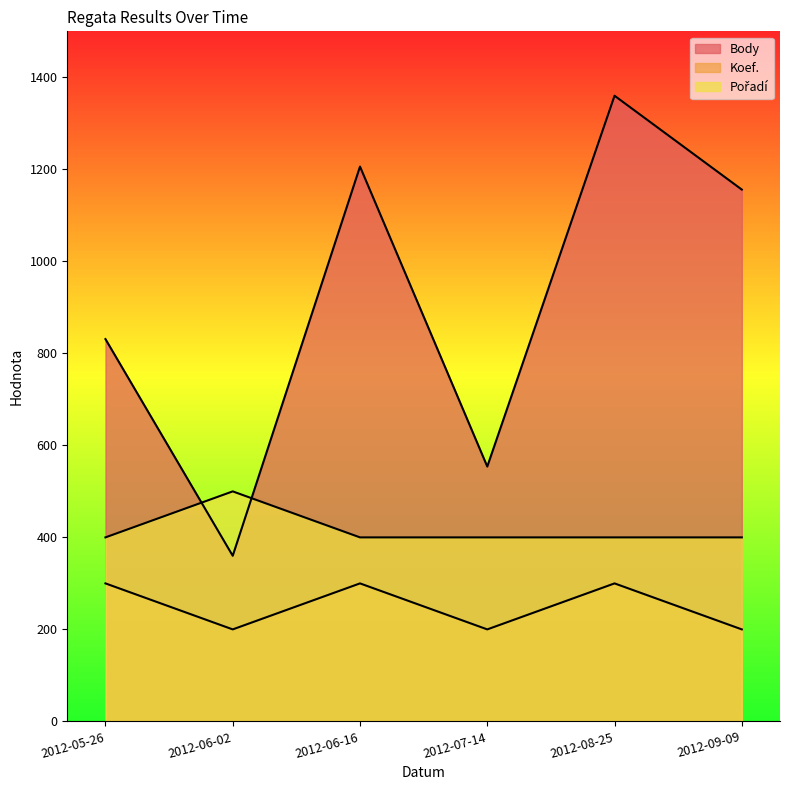

How many times do Pořadí and Body cross each other?

2